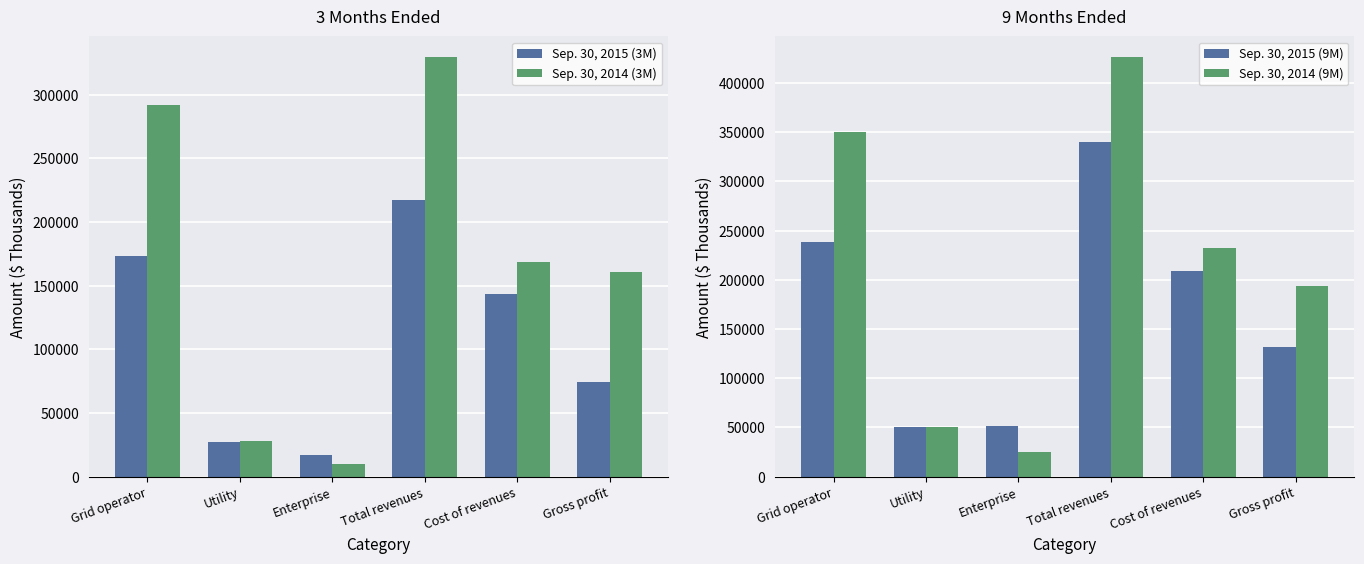

Is it true that Sep. 30, 2015 (3M) equals 27160 at Utility?

True